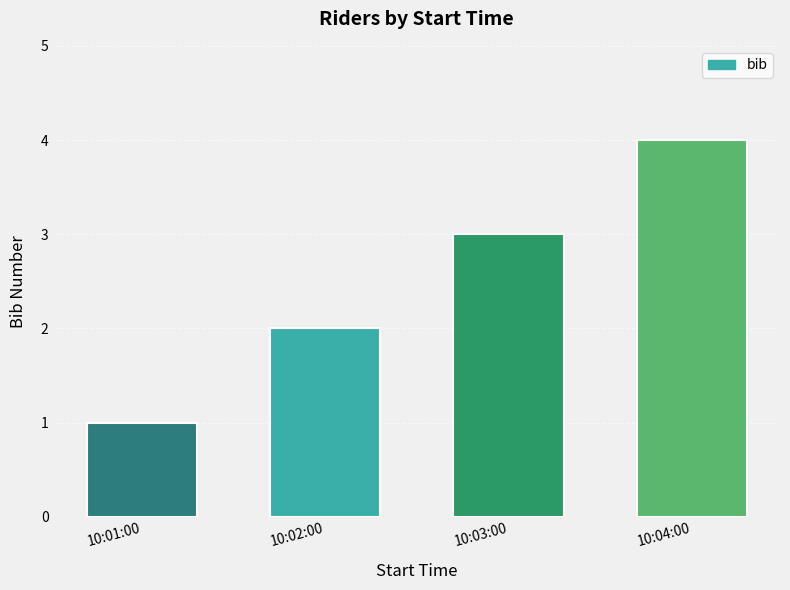

Where is the data nearest to the value 2?

10:02:00